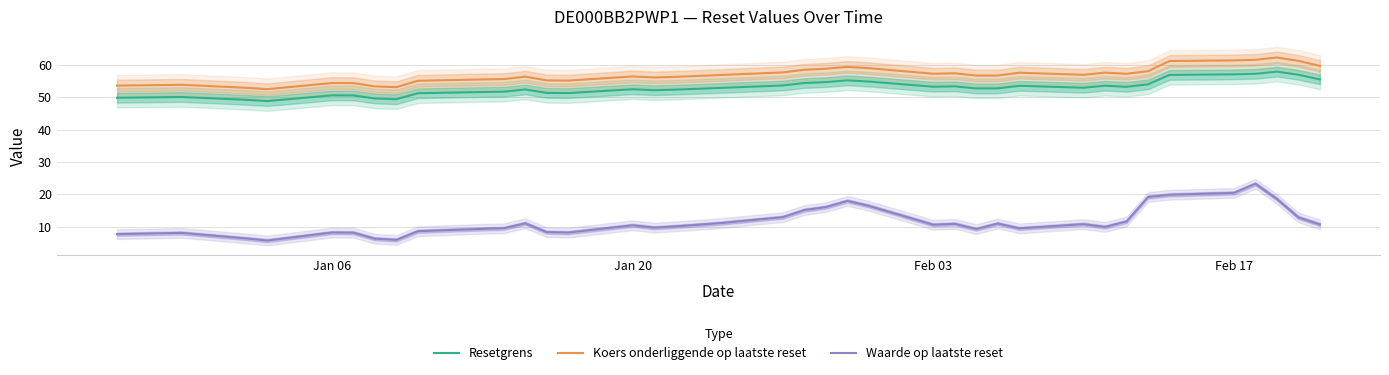

True or false: Koers onderliggende op laatste reset and Resetgrens intersect in this chart.

False